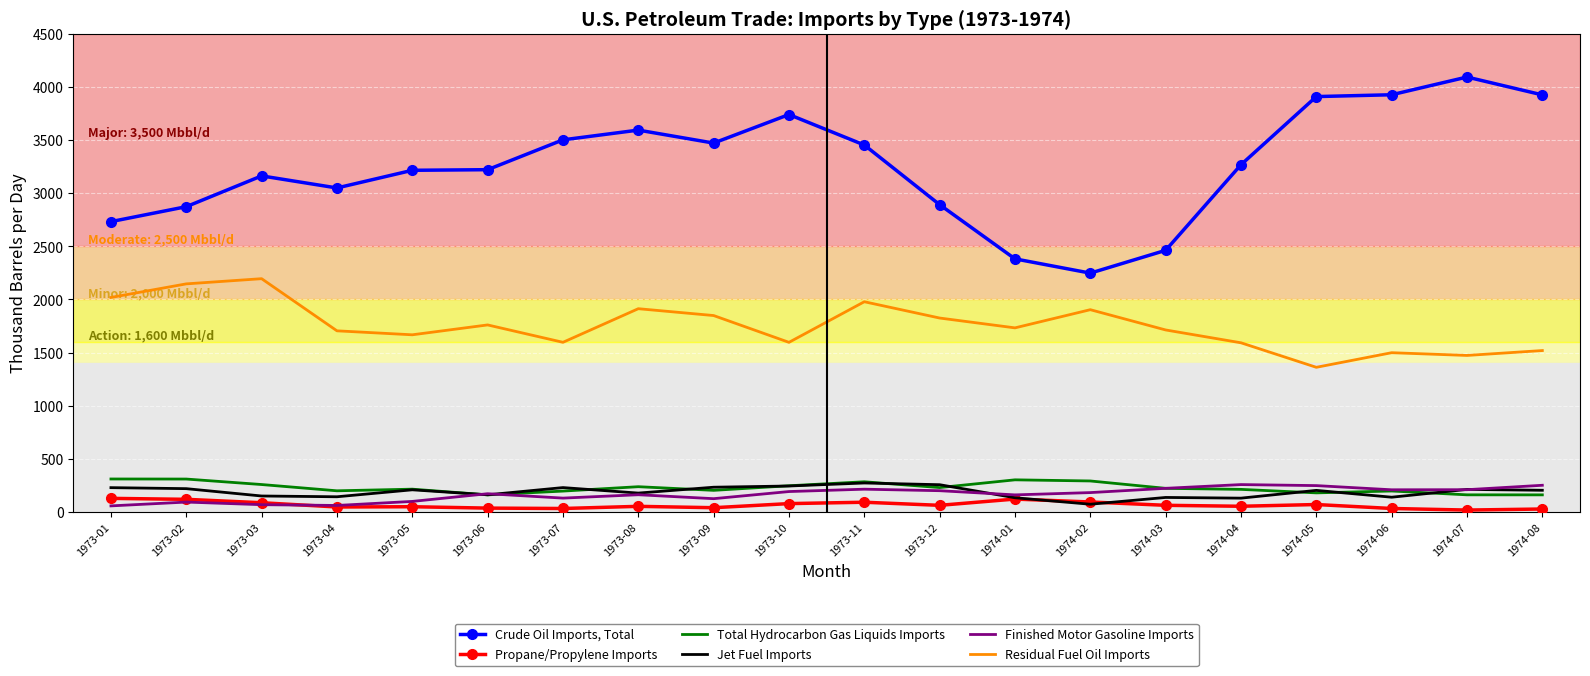

After their last crossing, which series has the higher values: Jet Fuel Imports or Finished Motor Gasoline Imports?

Finished Motor Gasoline Imports